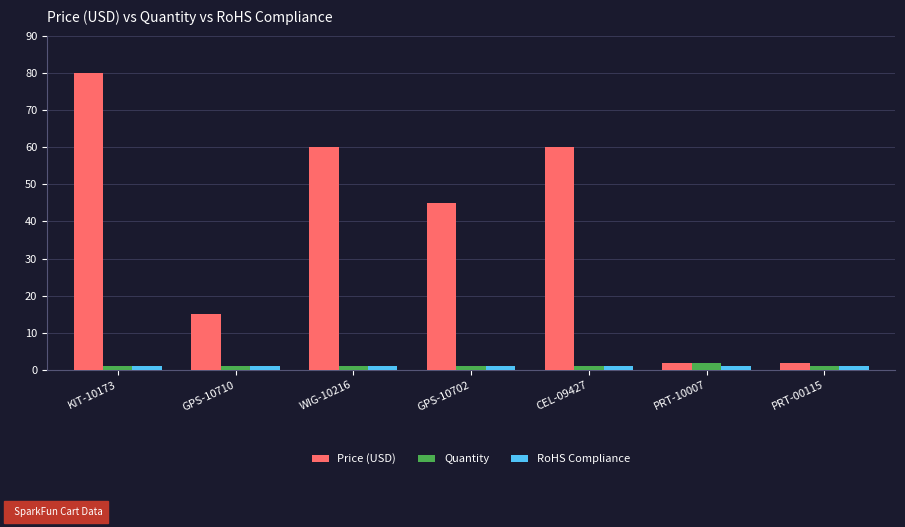

What position from the right is WIG-10216?

5